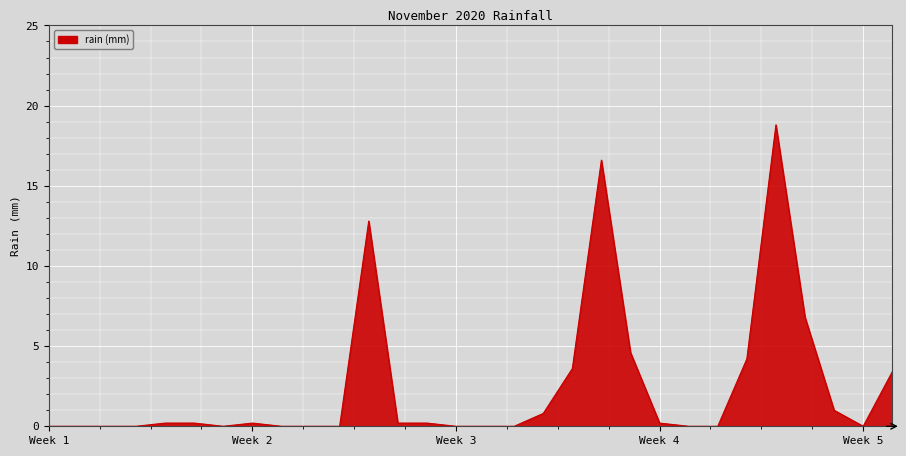

What is the maximum value shown in the chart?

18.8